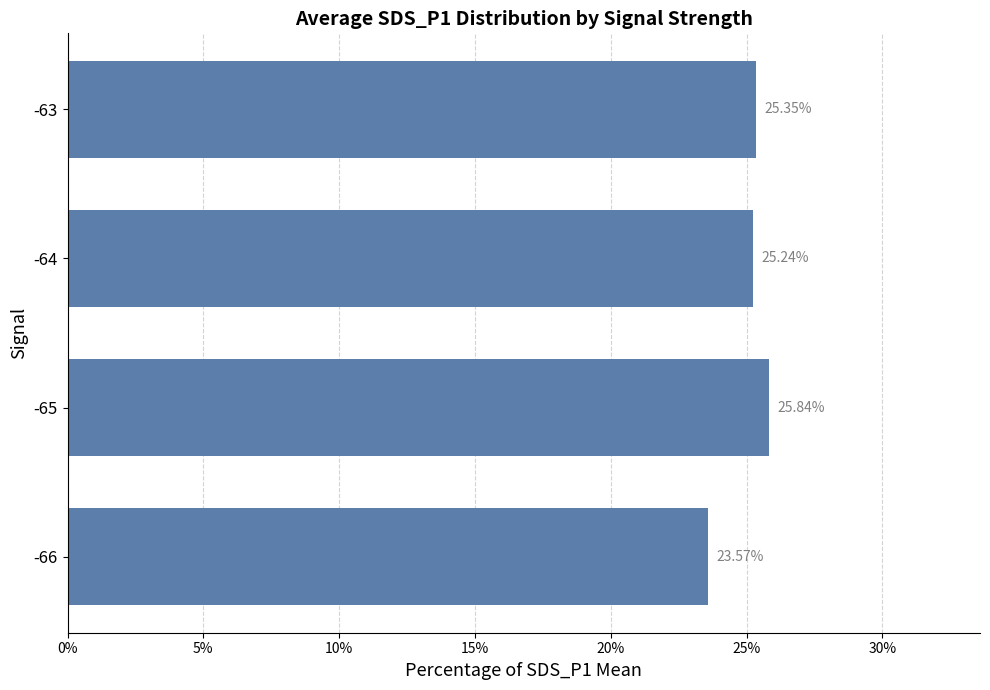

Does the chart contain any negative values?

No